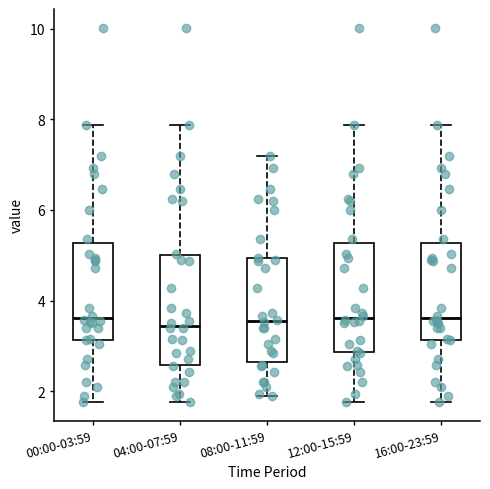

Reading left to right, transcribe this box plot: for each box, give where its median line is, the range the box spans, and where its two whiskers end, as read against the y-axis. The values are not printed on the chart, so give them approximately, as read against the axis.

00:00-03:59: median 3.6, box 3.2 to 5.2, whiskers 1.8 to 7.8
04:00-07:59: median 3.4, box 2.6 to 5.0, whiskers 1.8 to 7.8
08:00-11:59: median 3.6, box 2.6 to 5.0, whiskers 2.0 to 7.2
12:00-15:59: median 3.6, box 2.8 to 5.2, whiskers 1.8 to 7.8
16:00-23:59: median 3.6, box 3.2 to 5.2, whiskers 1.8 to 7.8